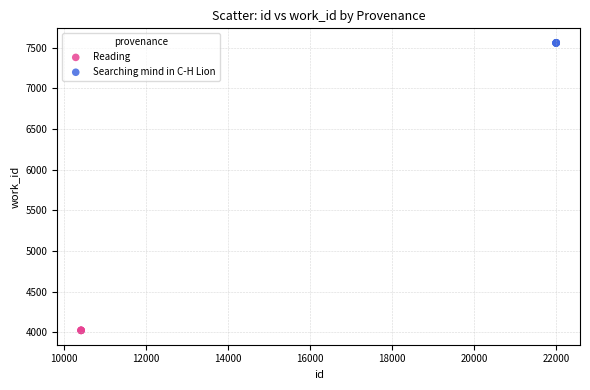

Which series contains the highest Y value?

Searching mind in C-H Lion